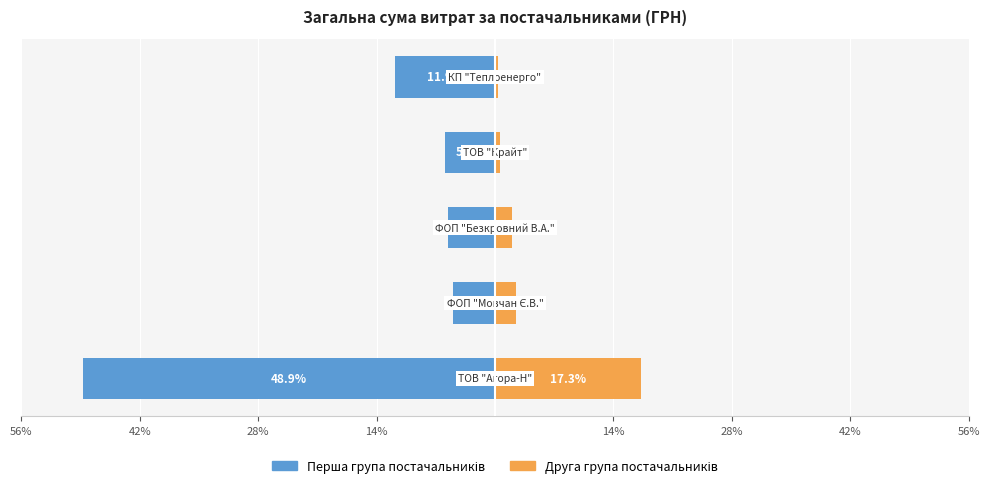

True or false: Друга група постачальників has a value of 0.9 at 56%.

False